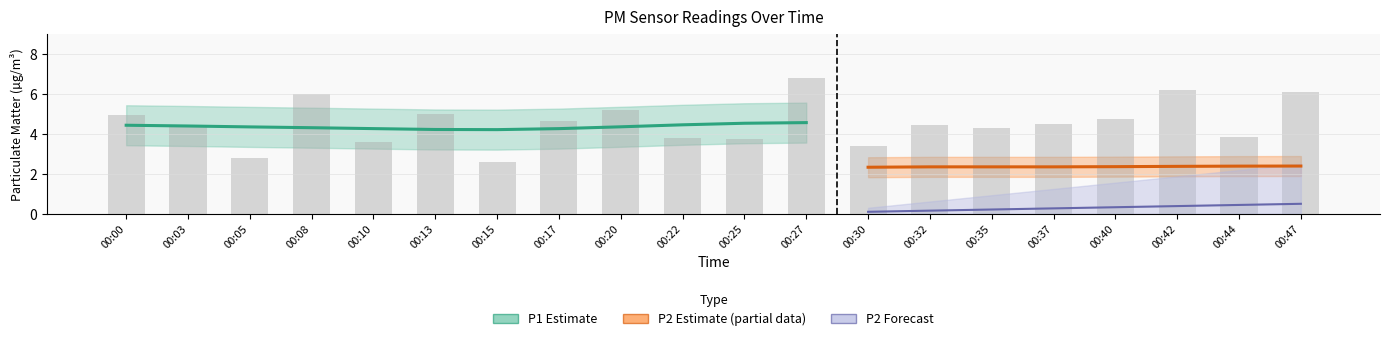

Reading left to right, list all the values displayed in this chart.

5.0	4.4	2.8	6.0	3.6	5.0	2.6	4.7	5.2	3.8	3.8	6.8	3.4	4.5	4.3	4.5	4.7	6.2	3.8	6.1